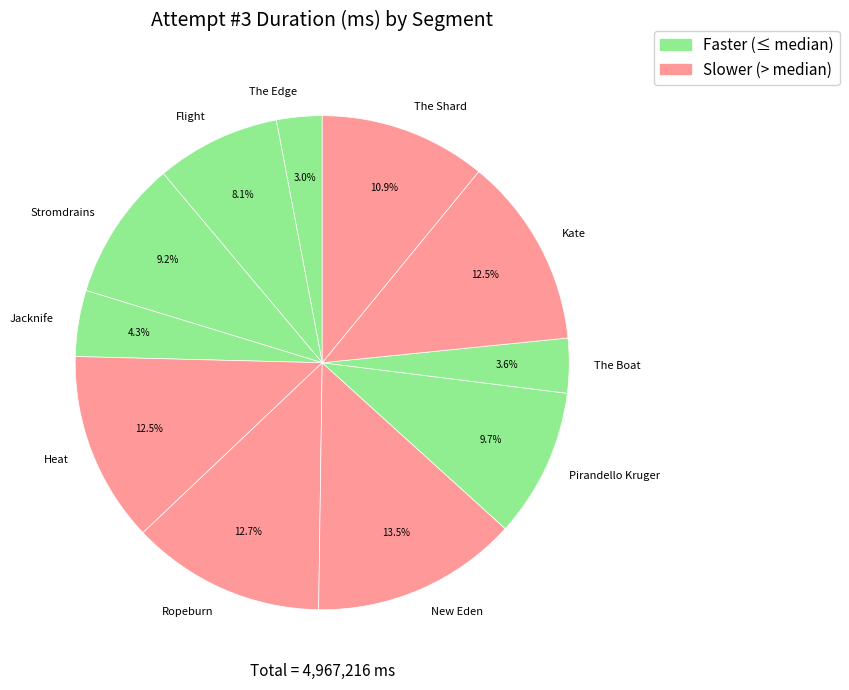

What is the ratio of the value at Flight to the value at The Edge?

2.7